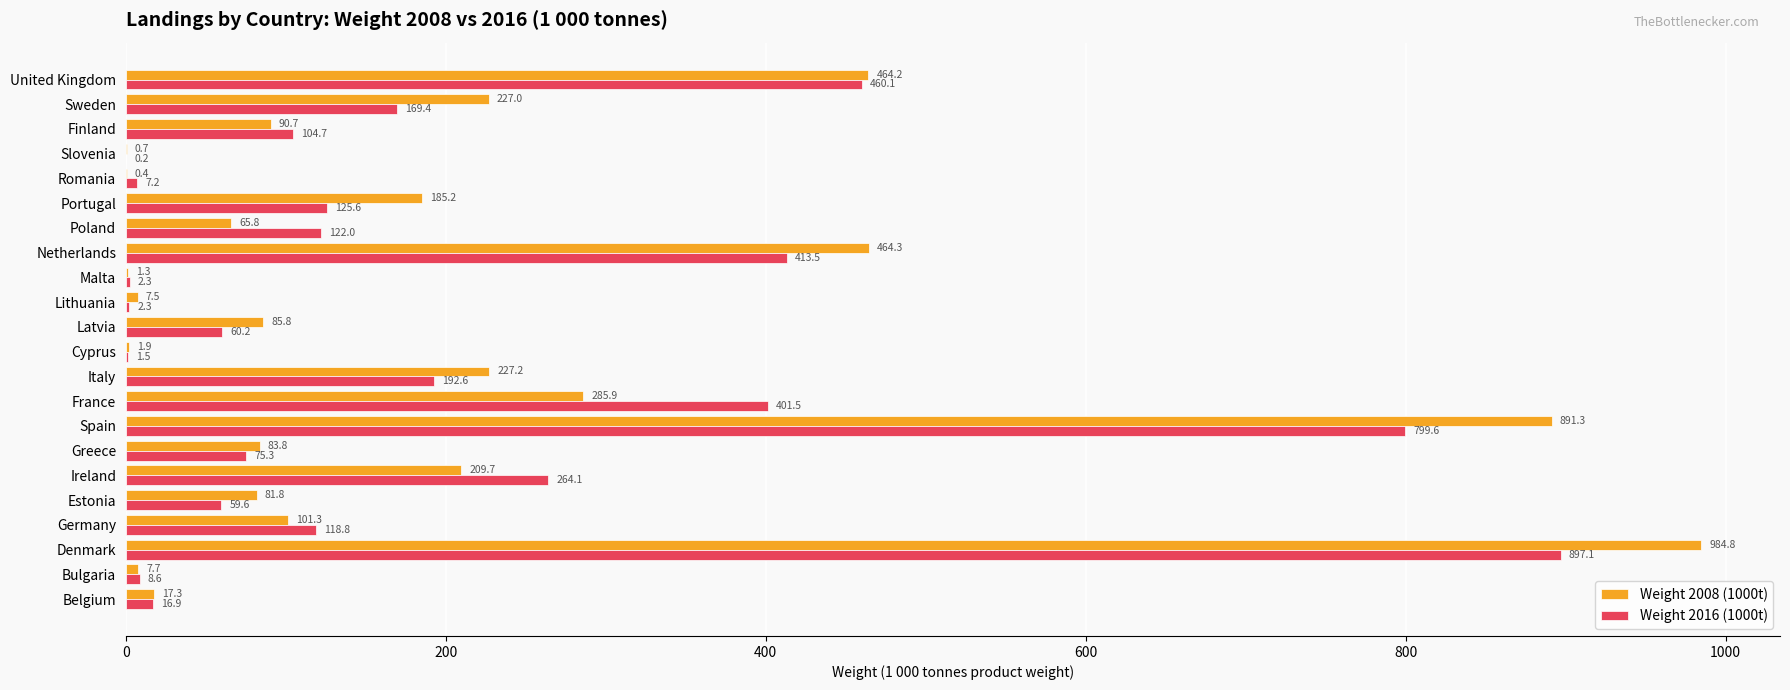

At which category is the sum across all series the highest?

Denmark